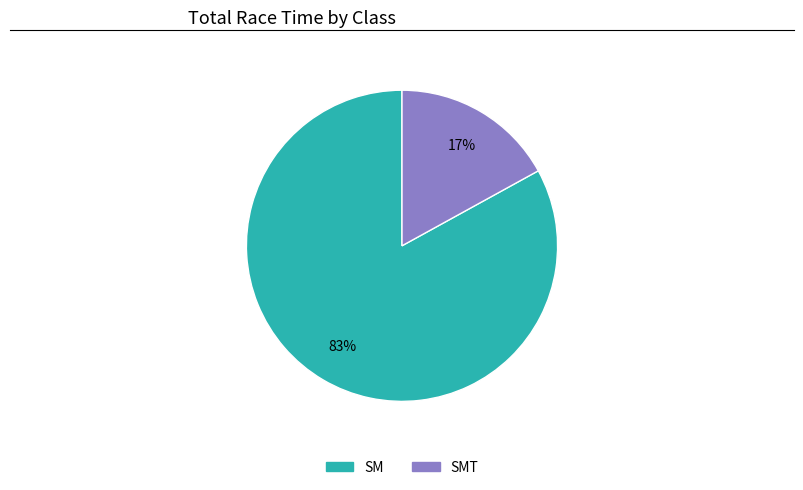

How many segments does this pie chart have?

2